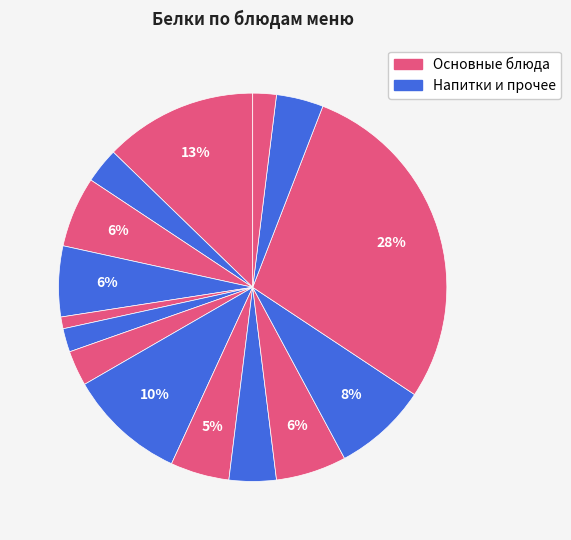

How many slices are in this pie chart?

15